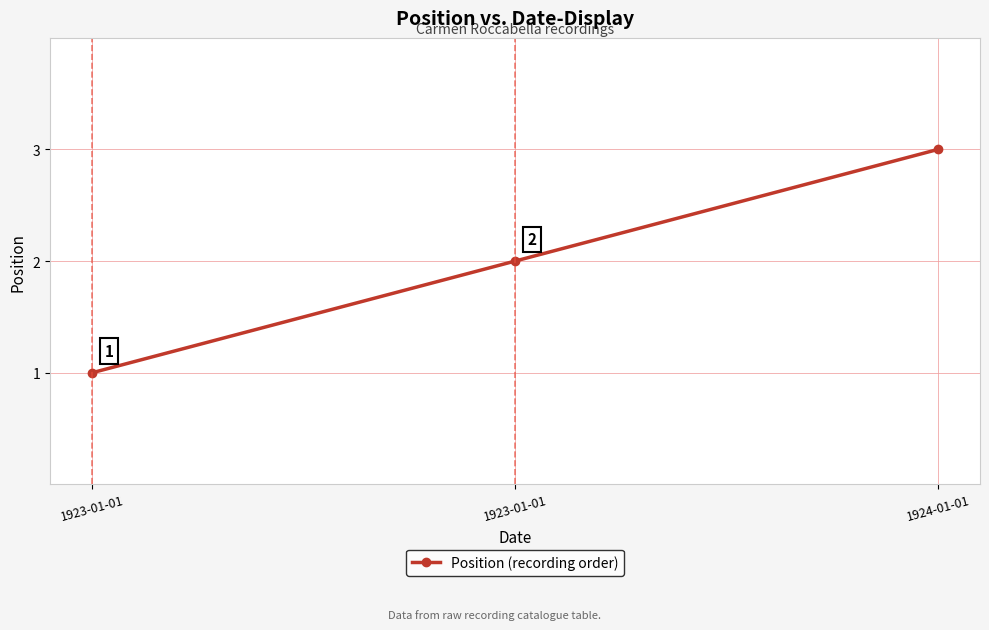

How many lines are shown in the chart?

1